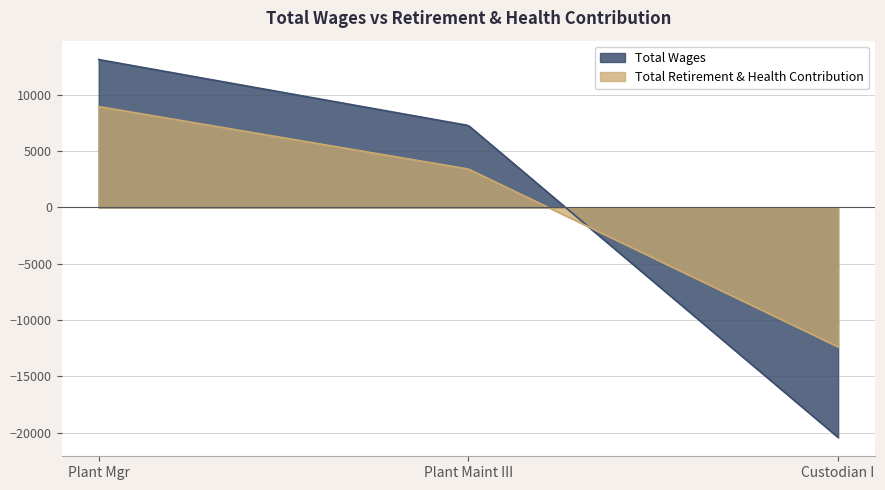

Which series changed the most between Plant Maint III and Custodian I?

Total Wages